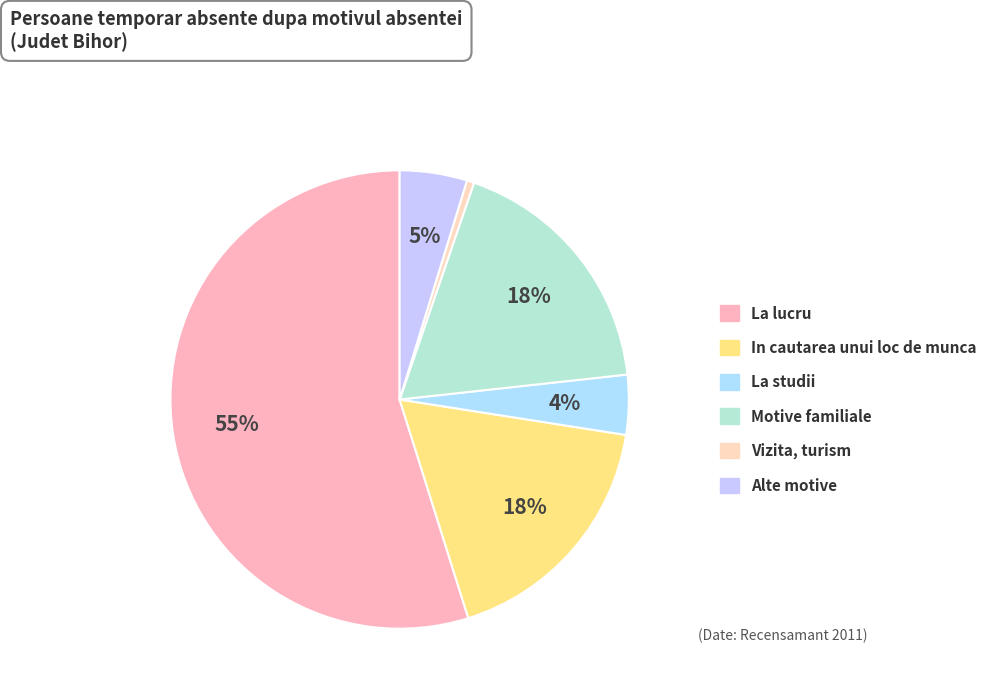

Is it true that La studii is 4% of the pie?

True